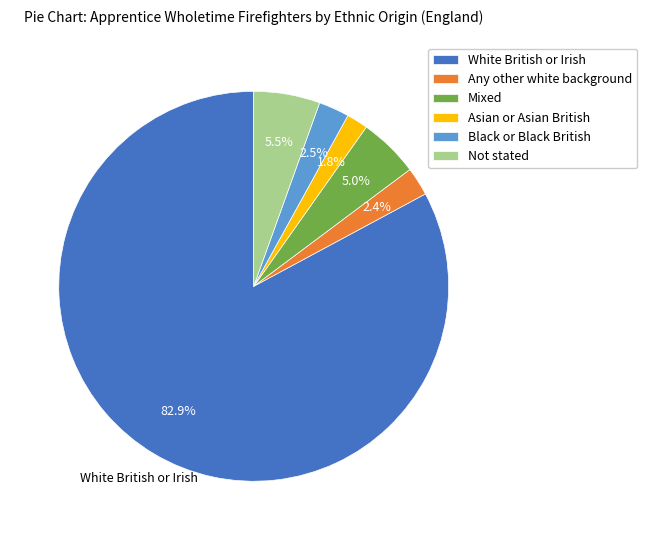

To the nearest percent, what portion does Mixed represent?

5%